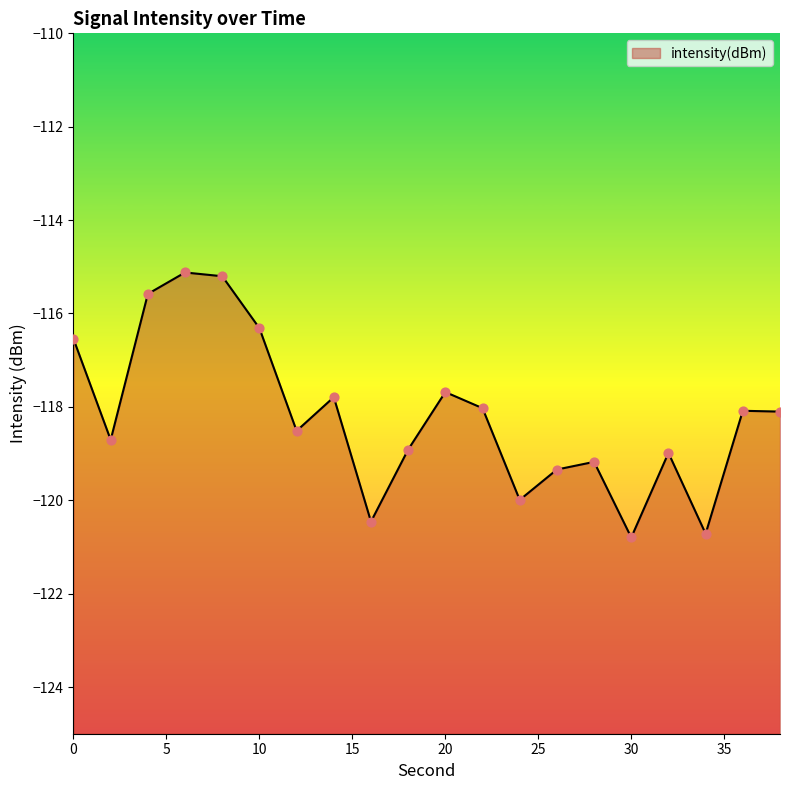

What is the change in value from 12 to 24?

-1.5